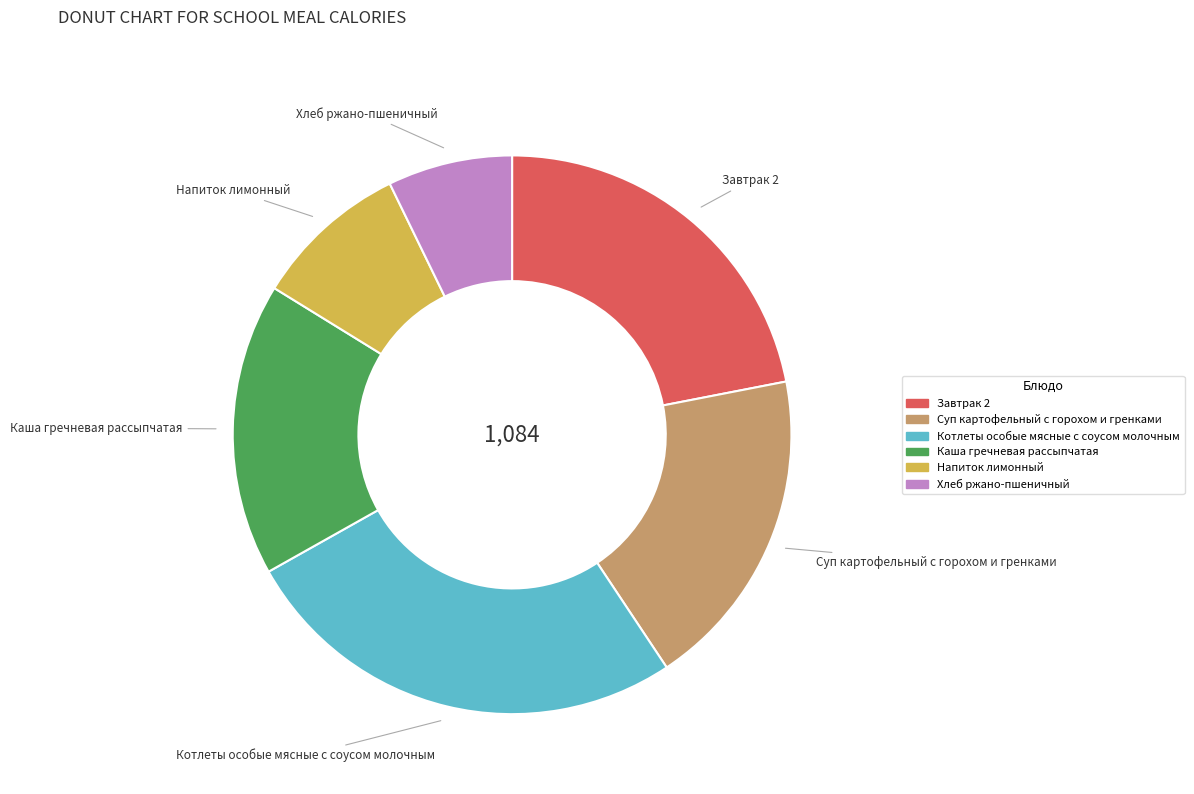

Is there a majority slice in this chart?

No